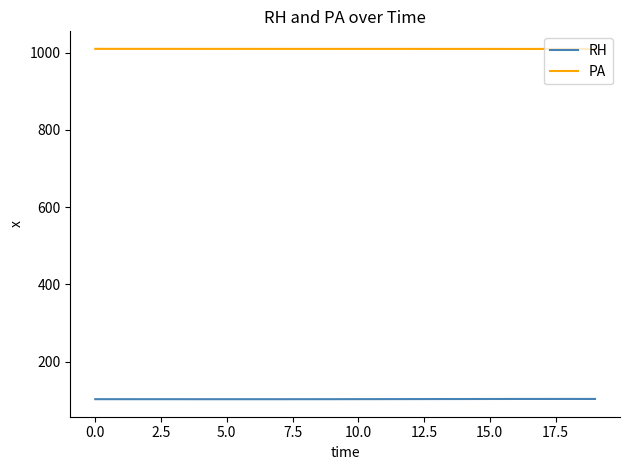

True or false: RH and PA cross at least once.

False